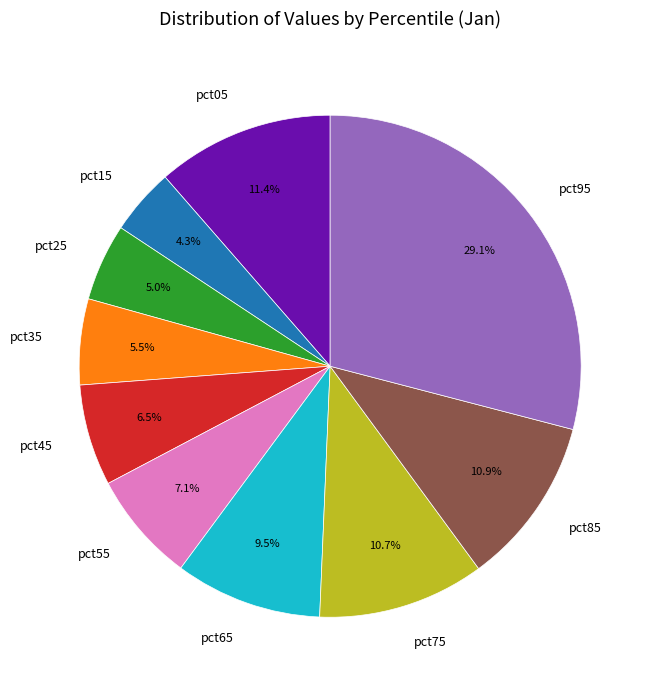

Is it true that pct05 is 11% of the pie?

True